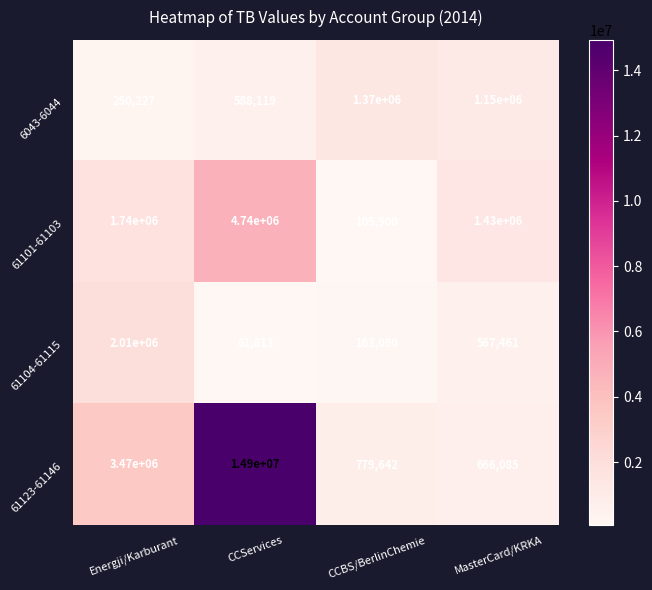

Count the number of categories in the chart.

4